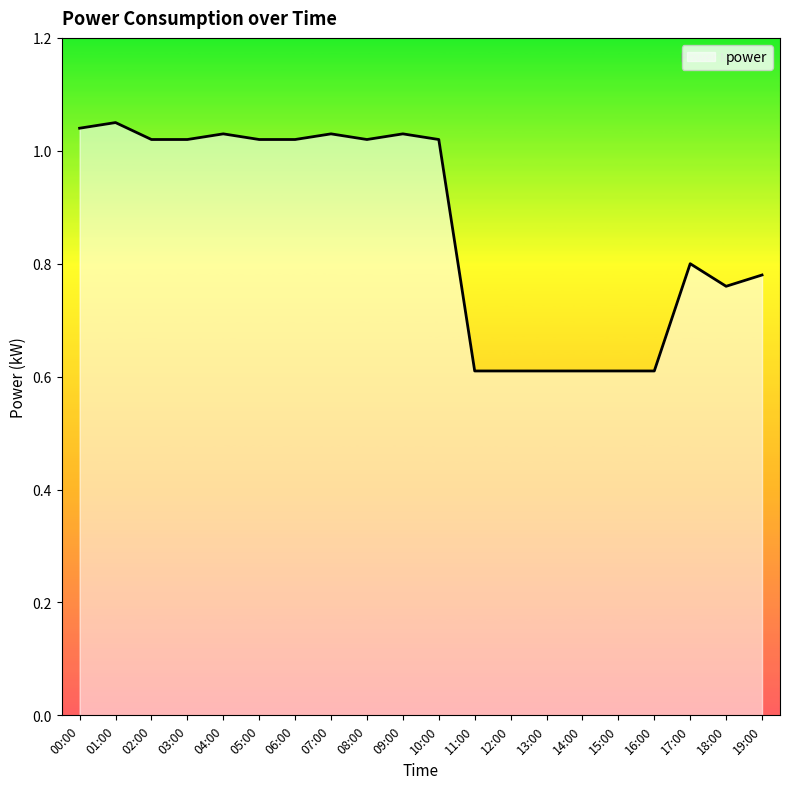

What is the sum of all values?

17.3